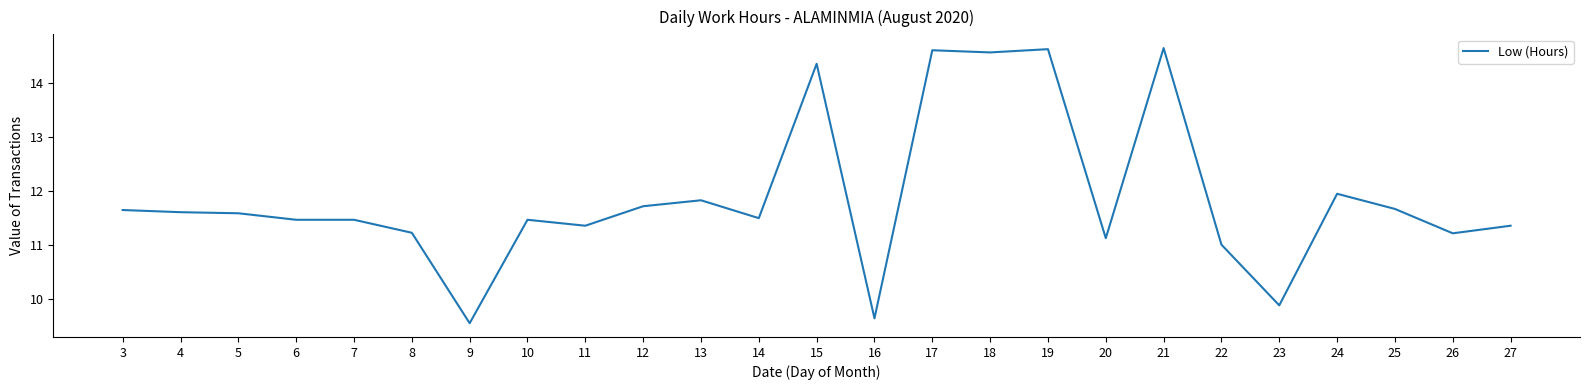

Is it true that the value at 20 is 11.1?

True